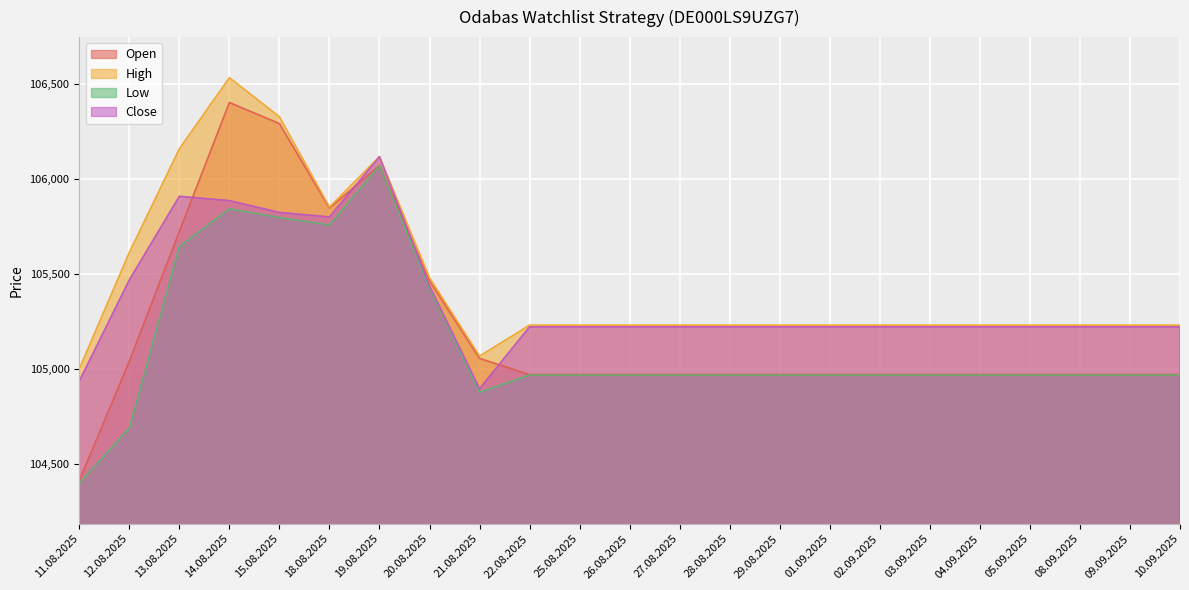

How many values in the Close series are below 105221?

2